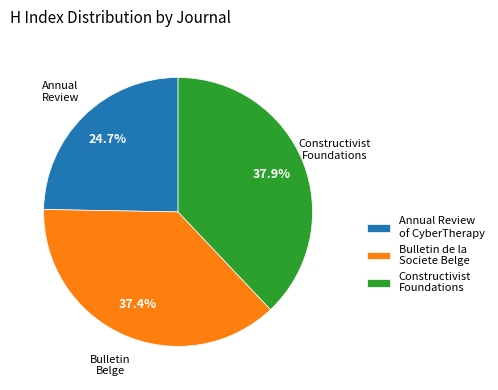

Does Constructivist Foundations represent more than half of the total?

No